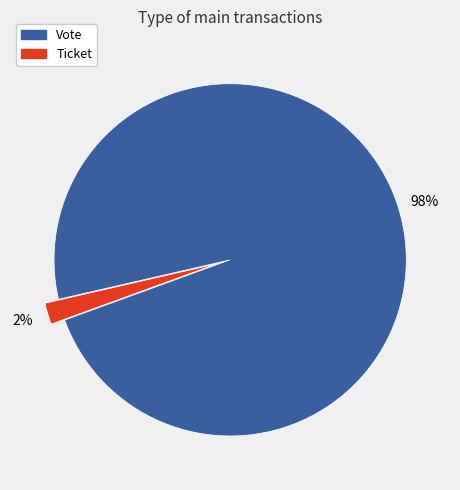

What is the majority slice?

Vote